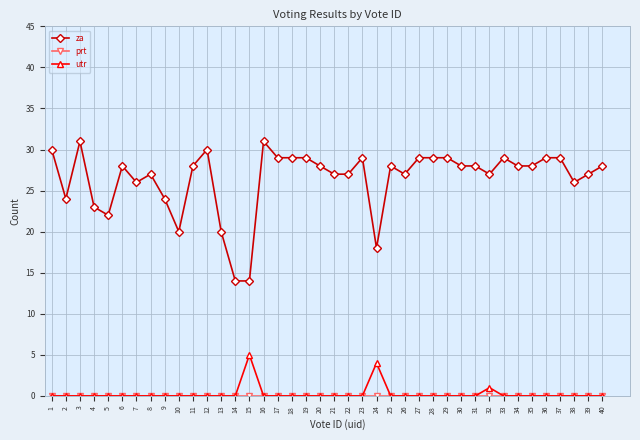

What is the maximum value for za?

31